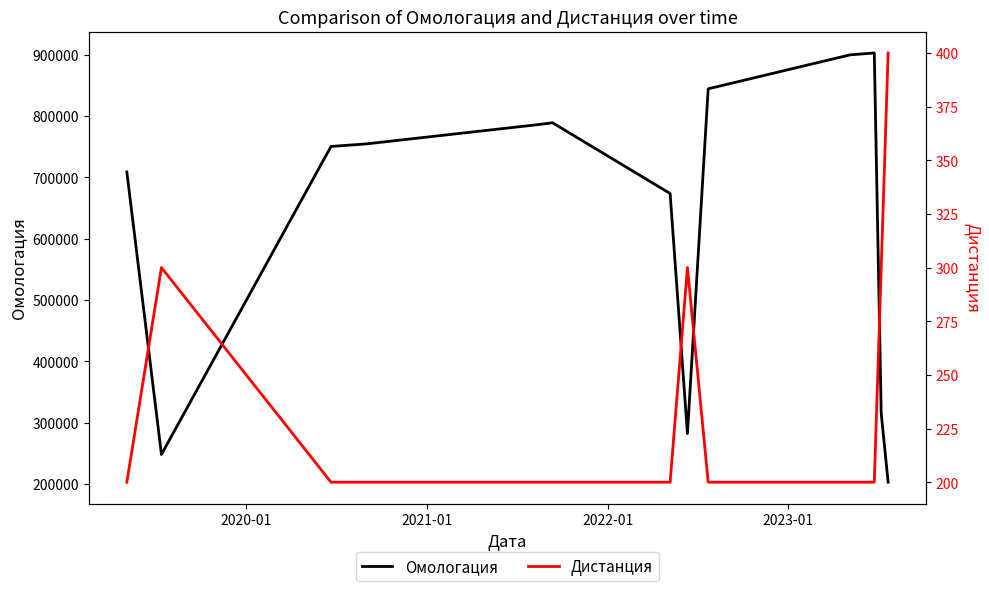

What is the difference between the second highest and second lowest values in the Омологация series?

651734